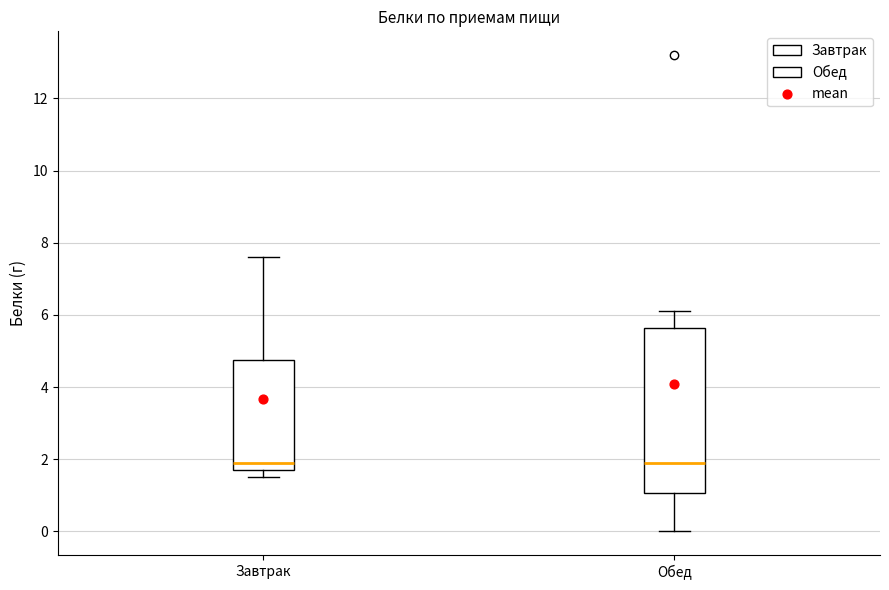

Reading left to right, transcribe this box plot: for each box, give where its median line is, the range the box spans, and where its two whiskers end, as read against the y-axis. The values are not printed on the chart, so give them approximately, as read against the axis.

Завтрак: median 2.0, box 1.8 to 4.8, whiskers 1.6 to 7.6
Обед: median 2.0, box 1.0 to 5.6, whiskers 0.0 to 6.2